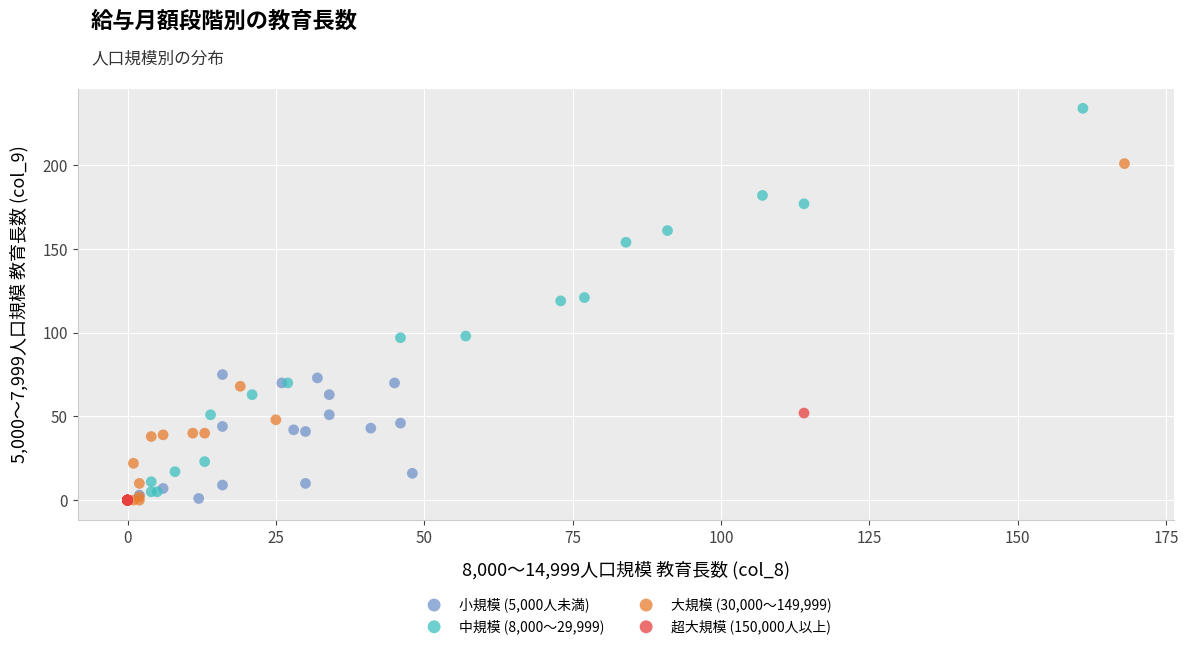

Which series has the widest spread of Y values?

中規模 (8,000～29,999)